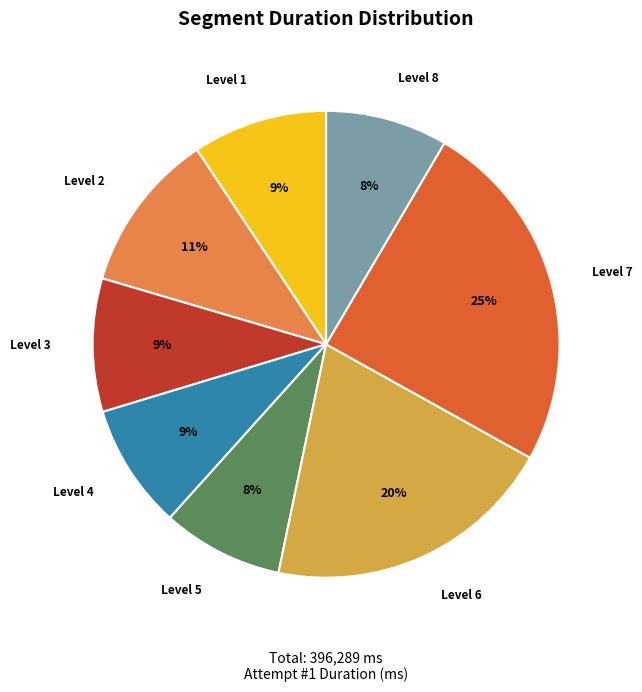

To the nearest percent, what is the average slice percentage?

12%